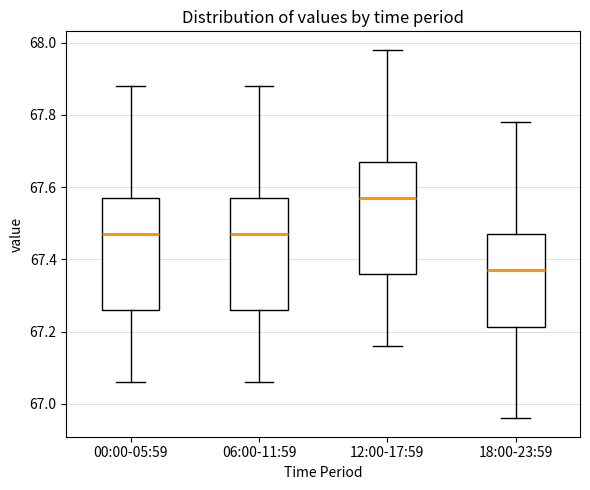

Reading left to right, read every box against the y-axis: the position of its median line, the range the box covers, and the ends of its whiskers. The values are not printed on the chart, so give them approximately, as read against the axis.

00:00-05:59: median 67.48, box 67.26 to 67.58, whiskers 67.06 to 67.88
06:00-11:59: median 67.48, box 67.26 to 67.58, whiskers 67.06 to 67.88
12:00-17:59: median 67.58, box 67.36 to 67.68, whiskers 67.16 to 67.98
18:00-23:59: median 67.38, box 67.22 to 67.48, whiskers 66.96 to 67.78